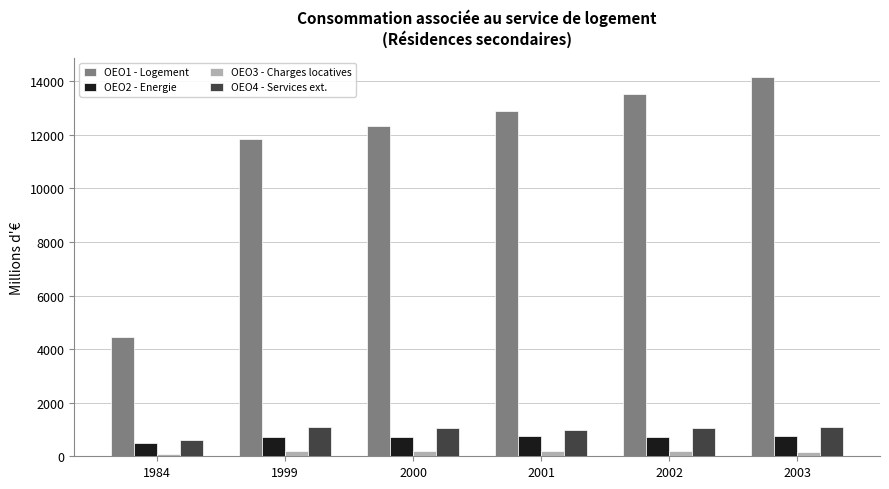

What is the value of the OEO4 - Services ext. bar at the 6th from the left?

1083.5